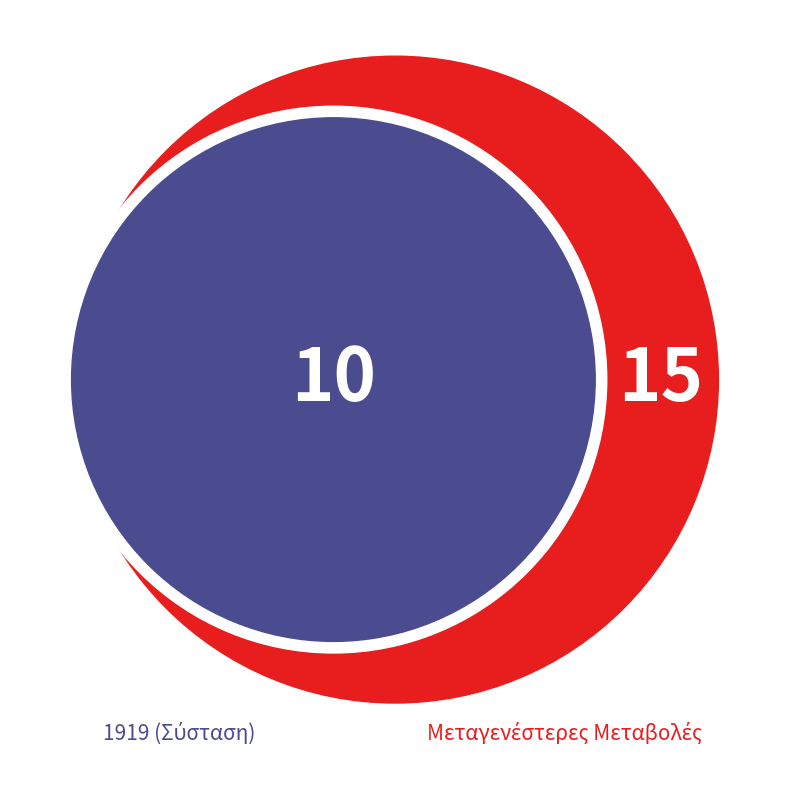

Is there a majority slice in this chart?

No